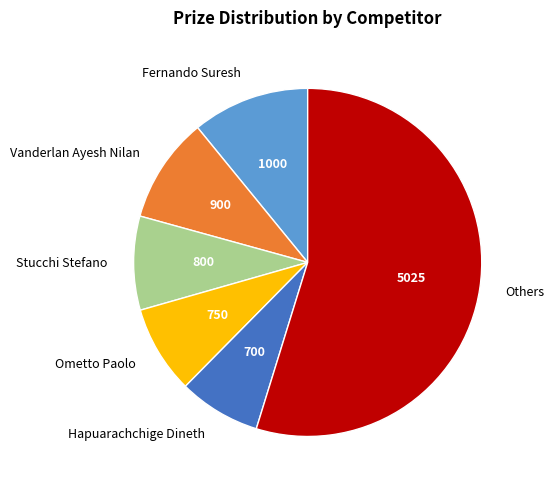

How many segments does this pie chart have?

6